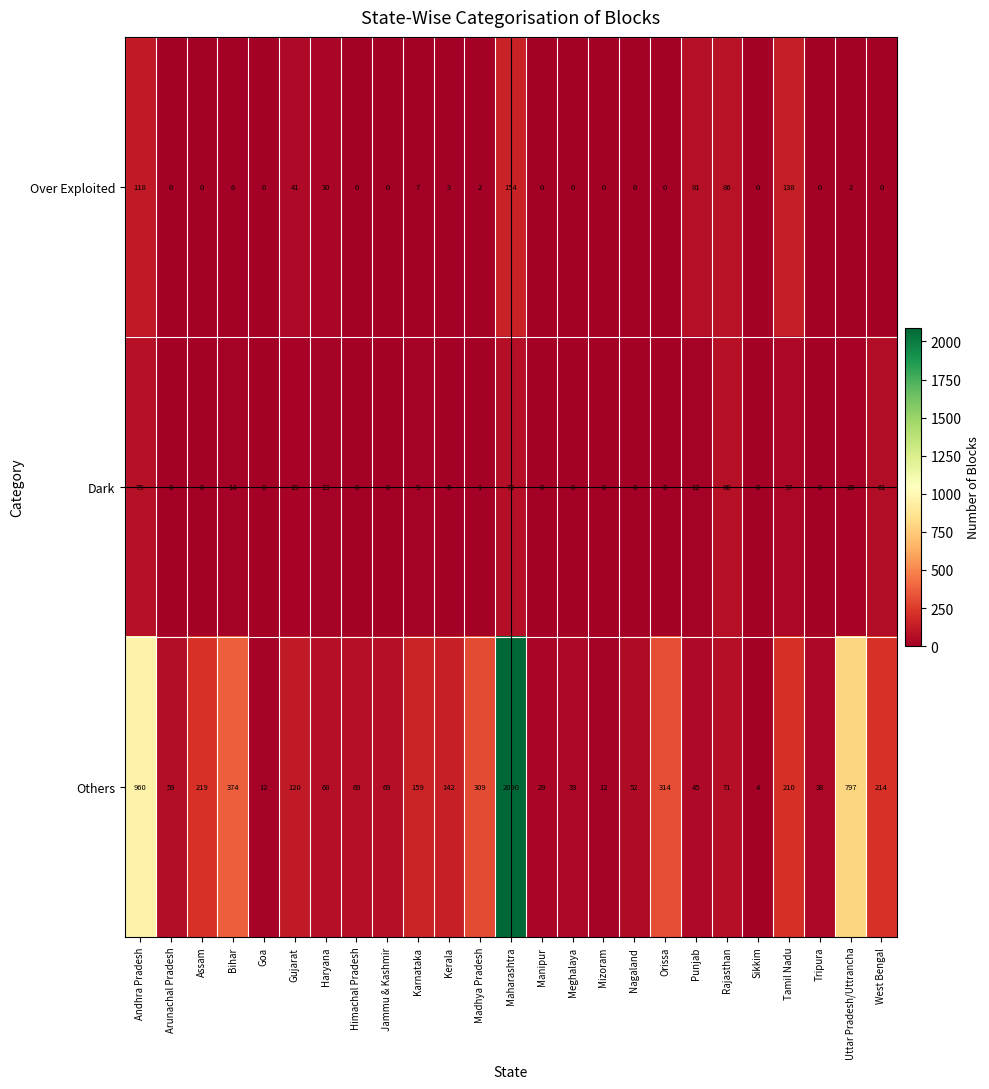

What is the difference between the Dark values at Rajasthan and Tripura?

80